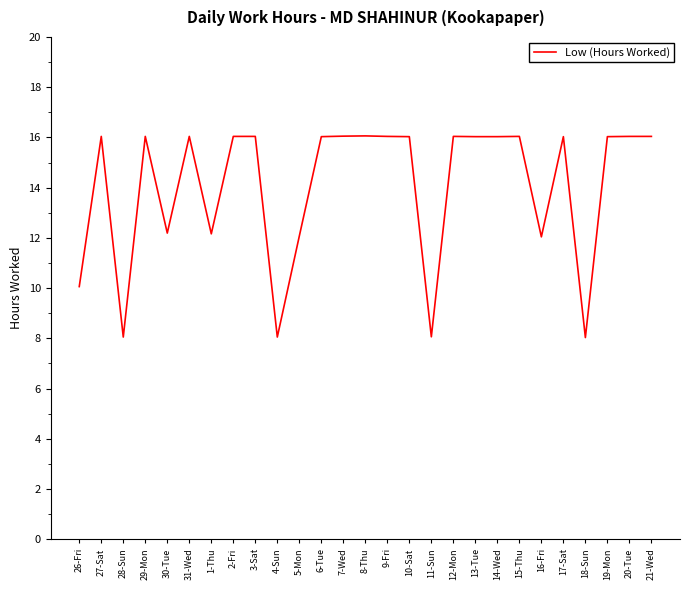

What is the greatest value displayed?

16.1